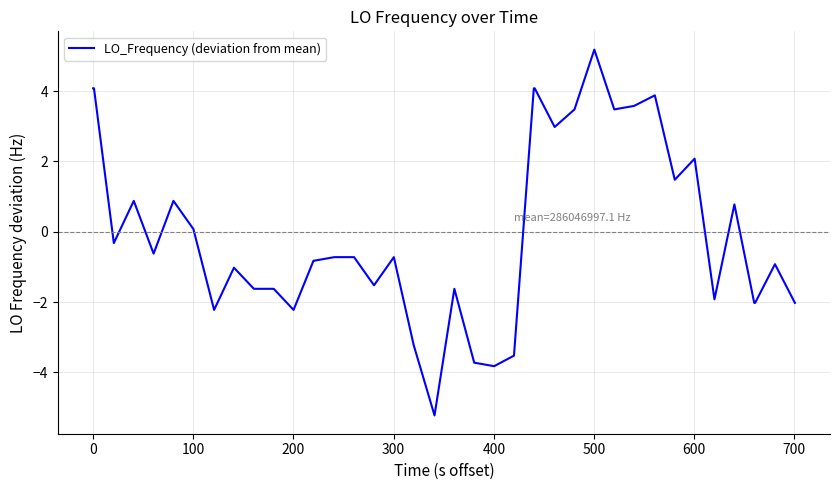

What is the minimum value shown in the chart?

-5.2